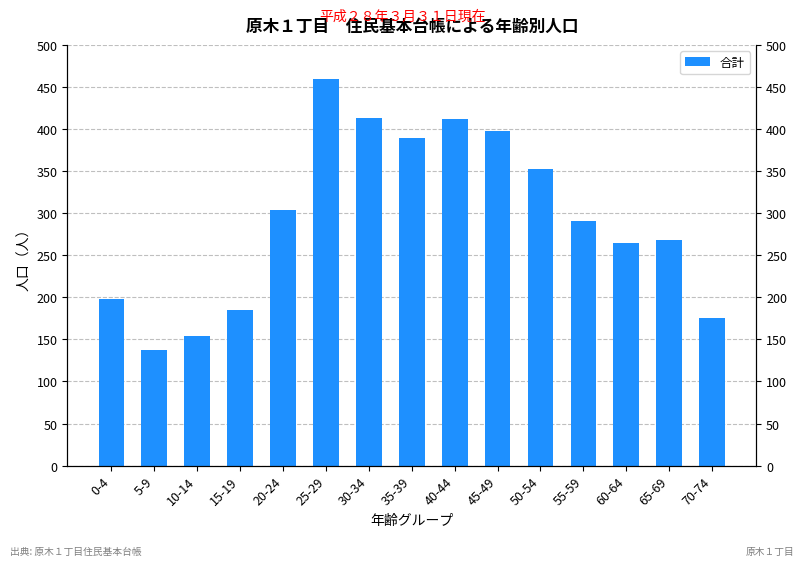

How many data points are above 291?

7